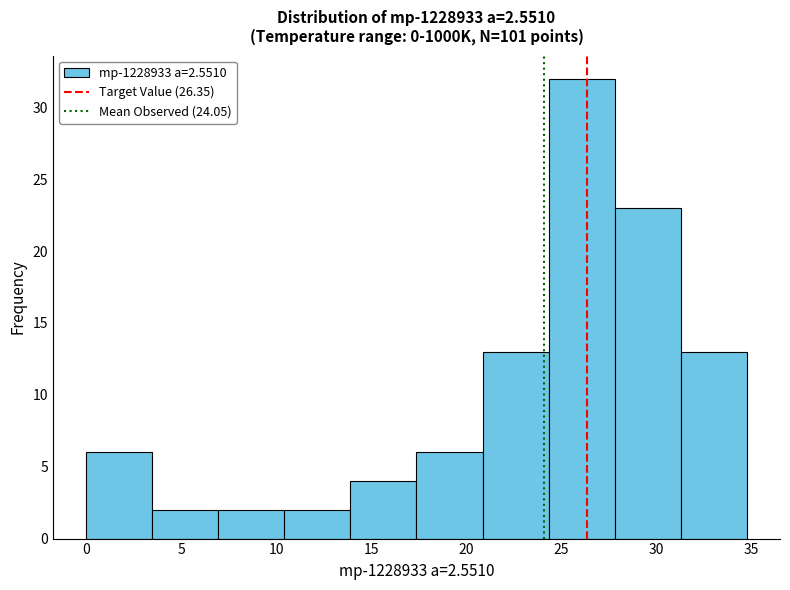

What is the height of the bar covering 31.5 to 34.5 on the x-axis? Neither the bar edges nor the heights are printed on the chart, so give them approximately, as read against the axes.

13